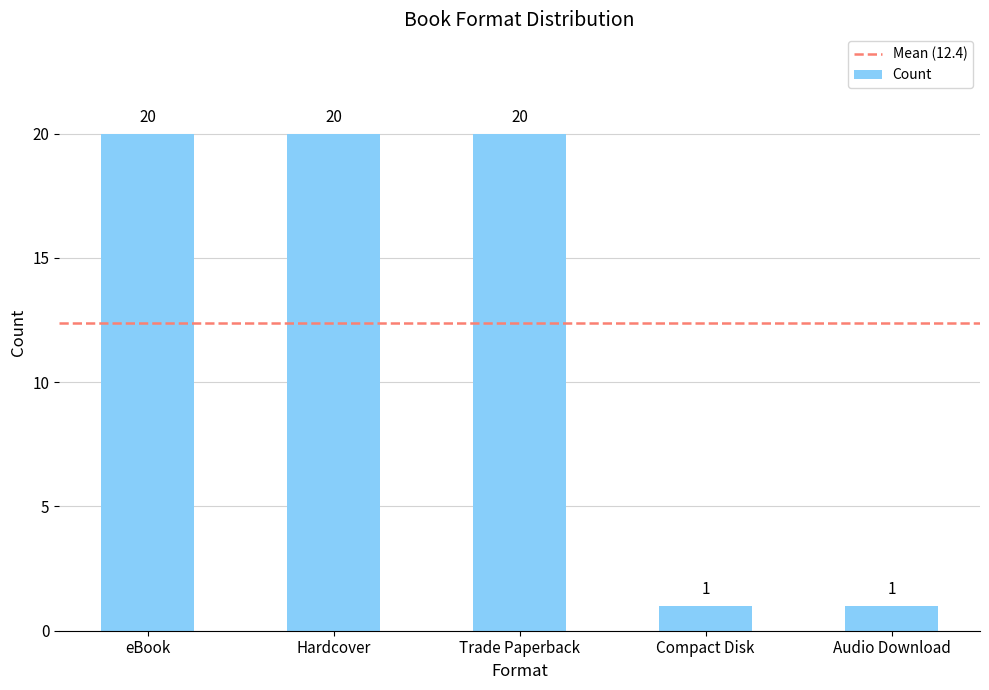

What is the approximate value at eBook, to the nearest 5?

20